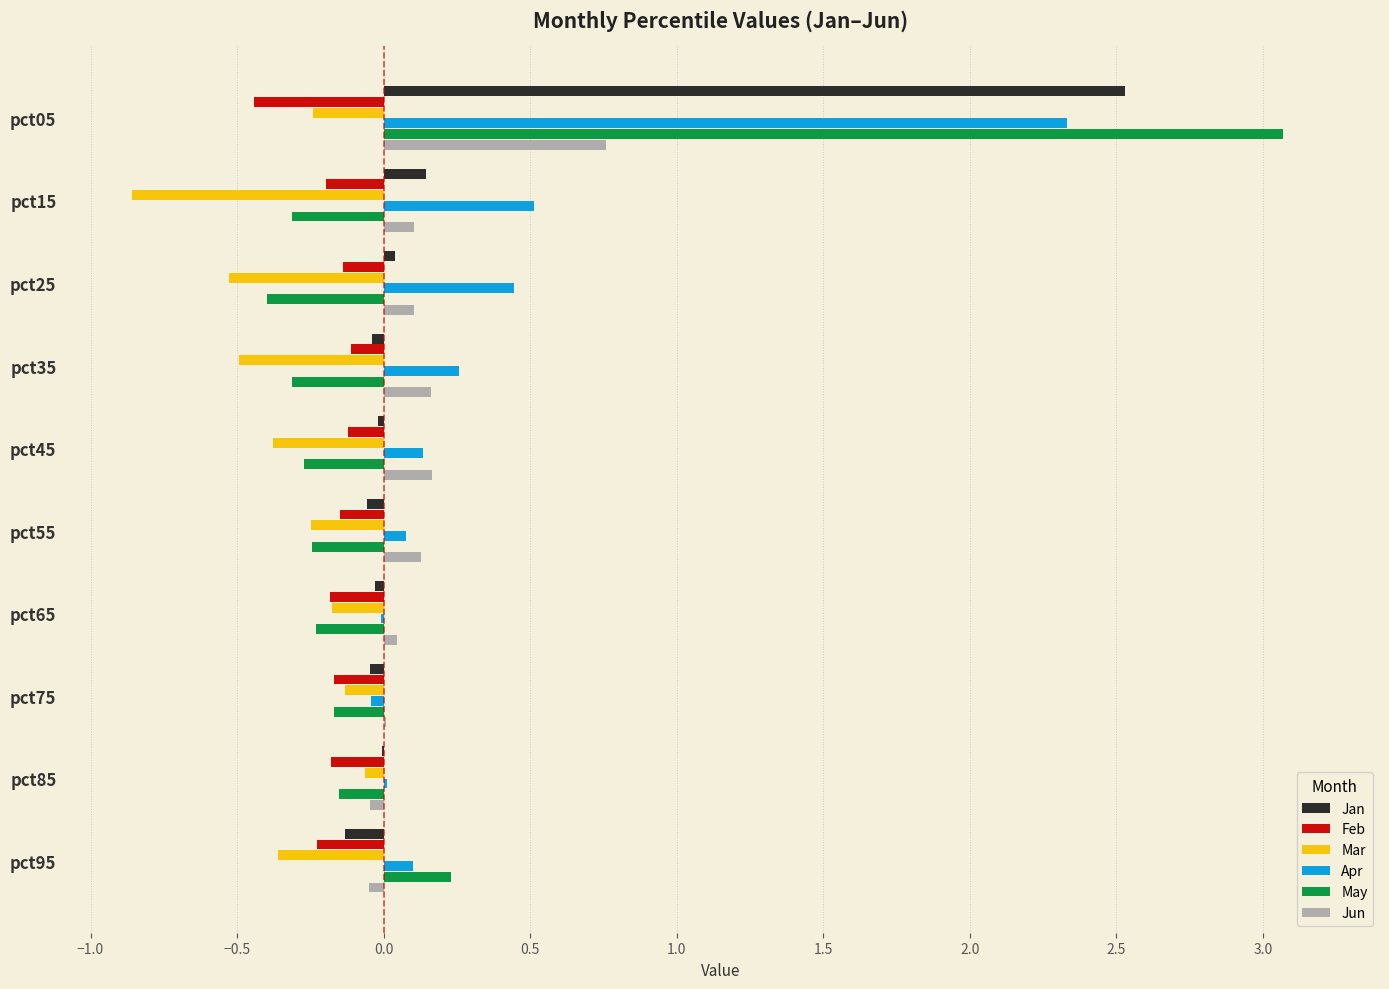

At which category is the sum across all series the highest?

pct05